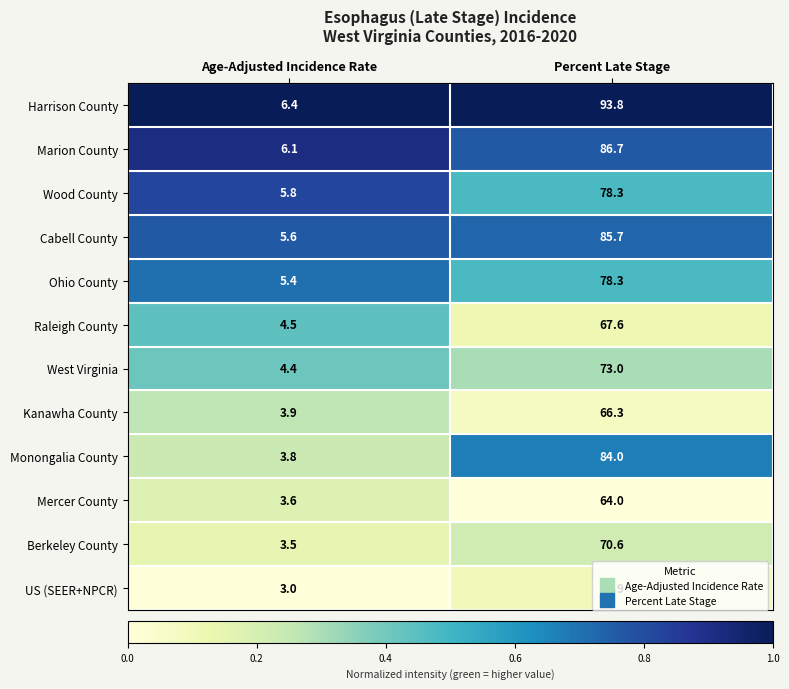

The value of Kanawha County at Percent Late Stage is 66.3. True or false?

True